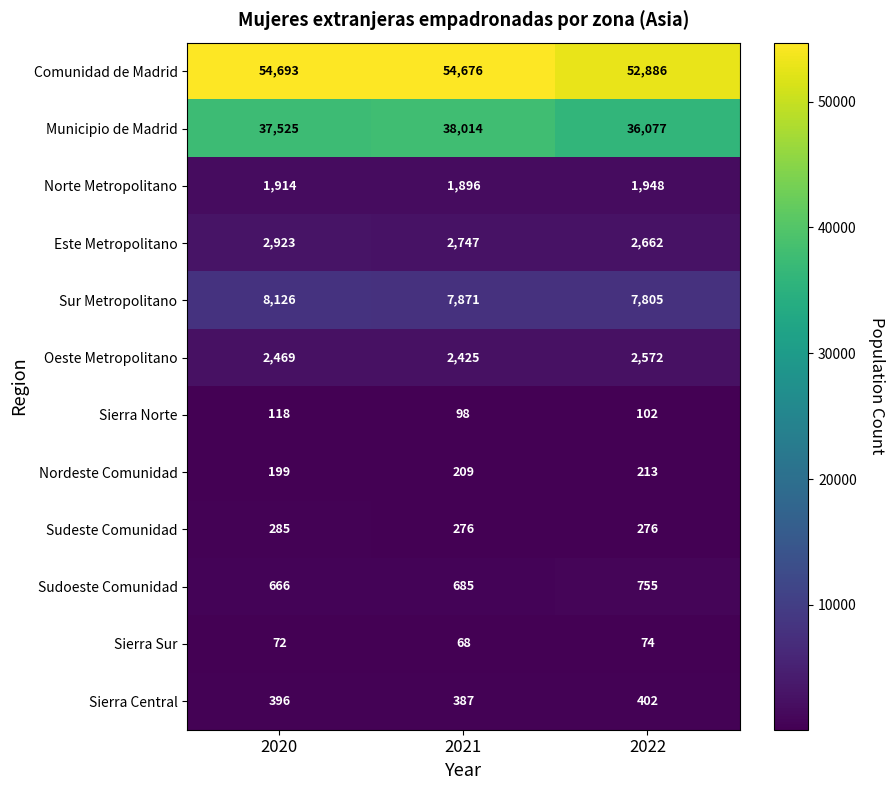

What is the sum of the Norte Metropolitano values at 2021 and 2022?

3844